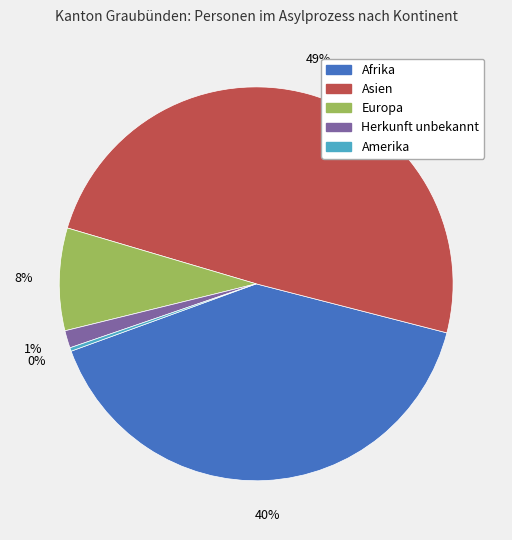

To the nearest percent, what percentage of the pie is Herkunft unbekannt?

1%